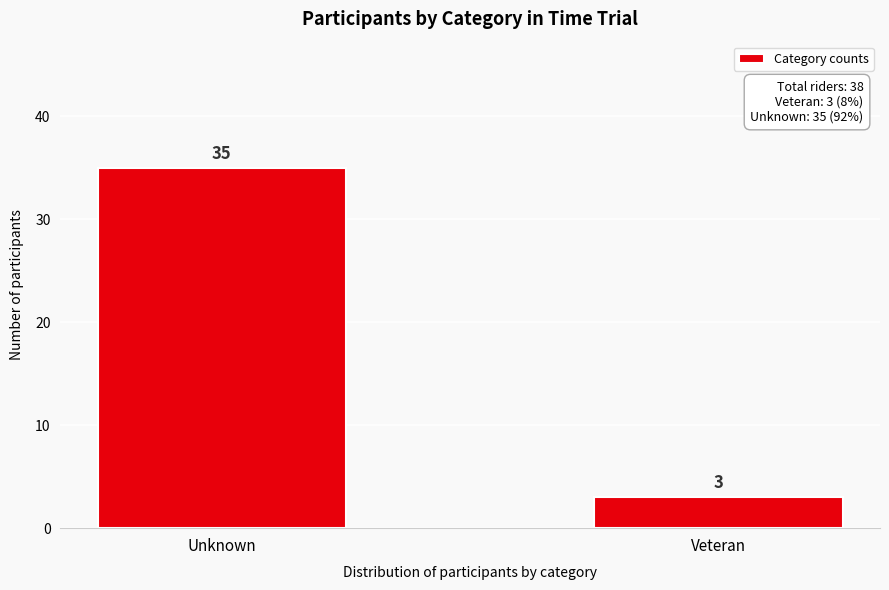

Reading left to right, what are all the values shown in this chart?

Unknown=35	Veteran=3